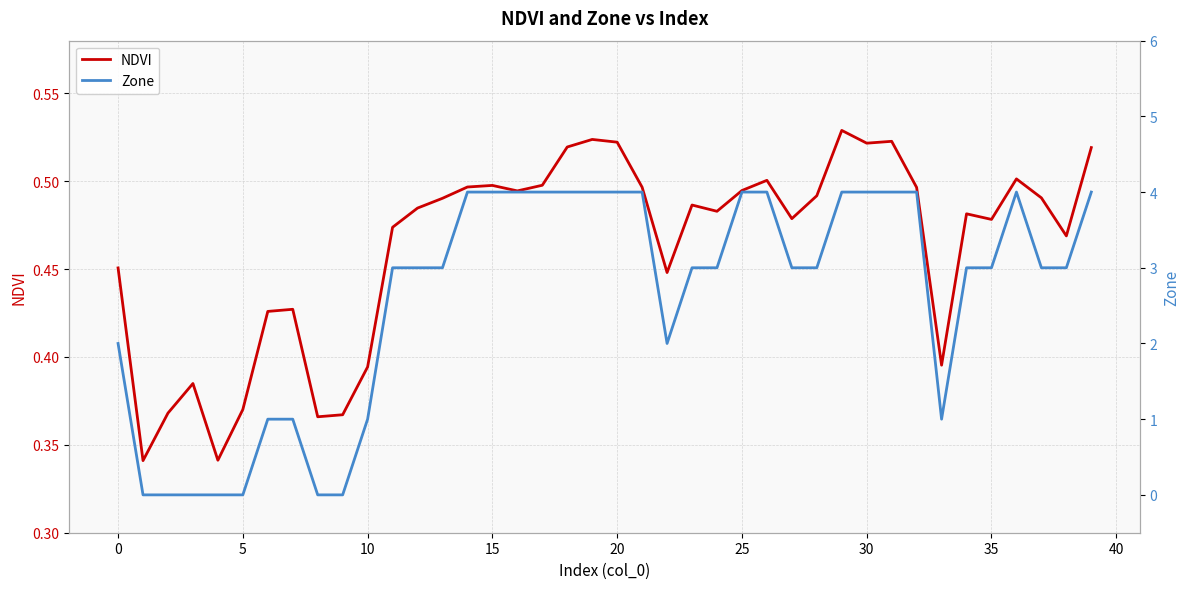

Between 10 and 28, which series saw the biggest shift?

Zone